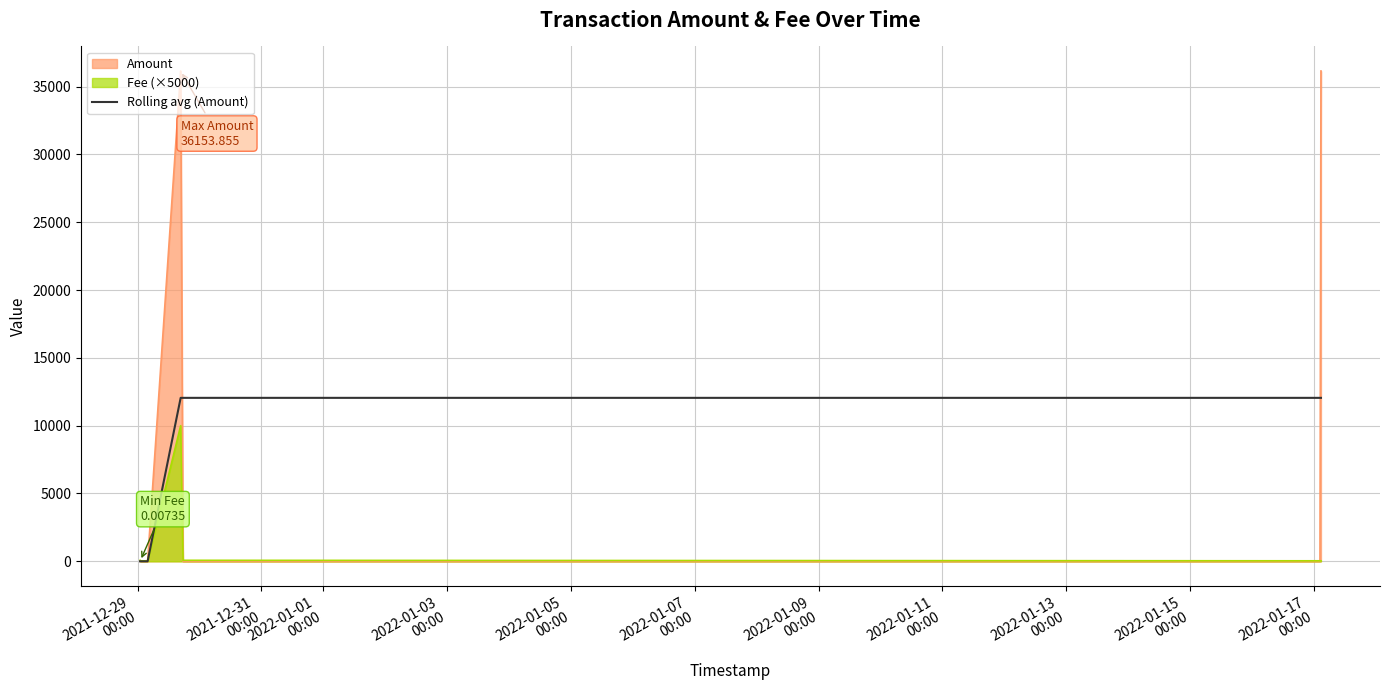

Rank the series by their average value, from lowest to highest.

Fee (×5000), Rolling avg (Amount), Amount